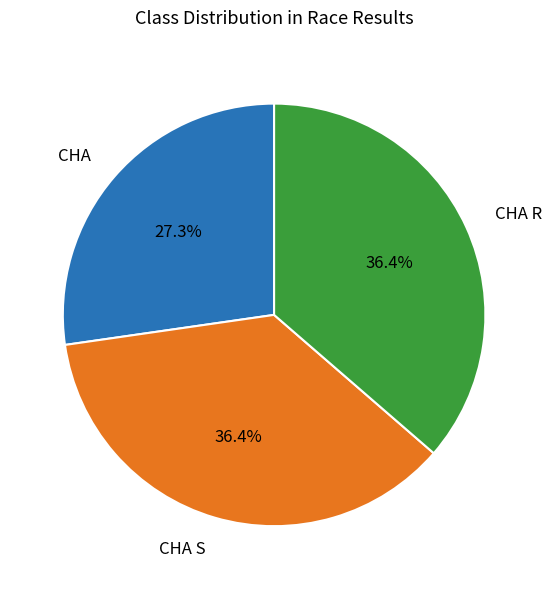

To the nearest percent, what percentage of the pie is CHA S?

36%